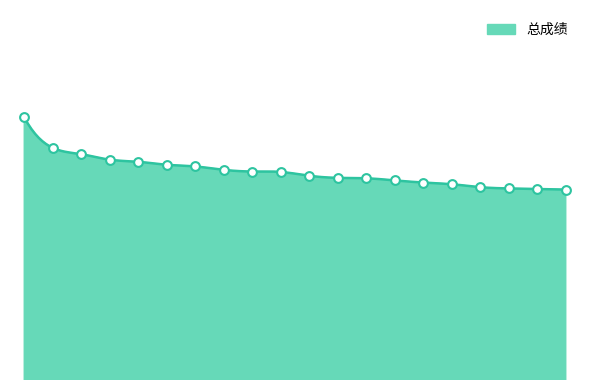

What is the ratio of the value at 2 to the value at 8?

1.0